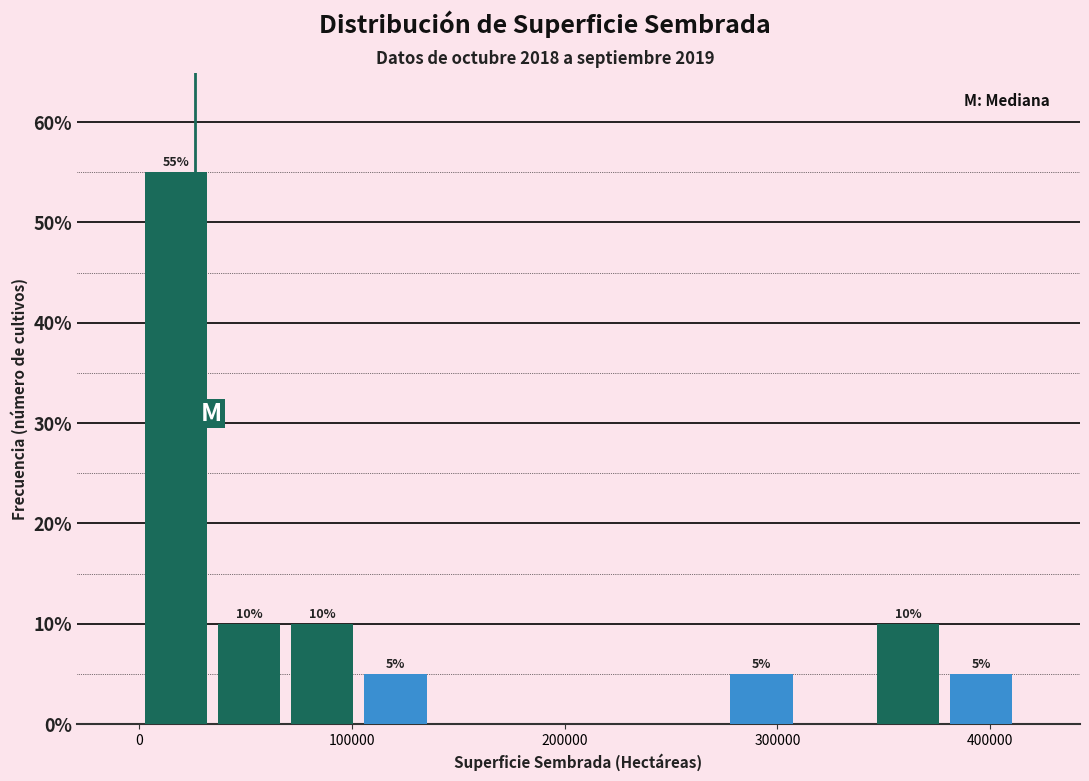

Around what value on the x-axis is the tallest bar? Give the approximate position of its centre, as read against the axis.

20000